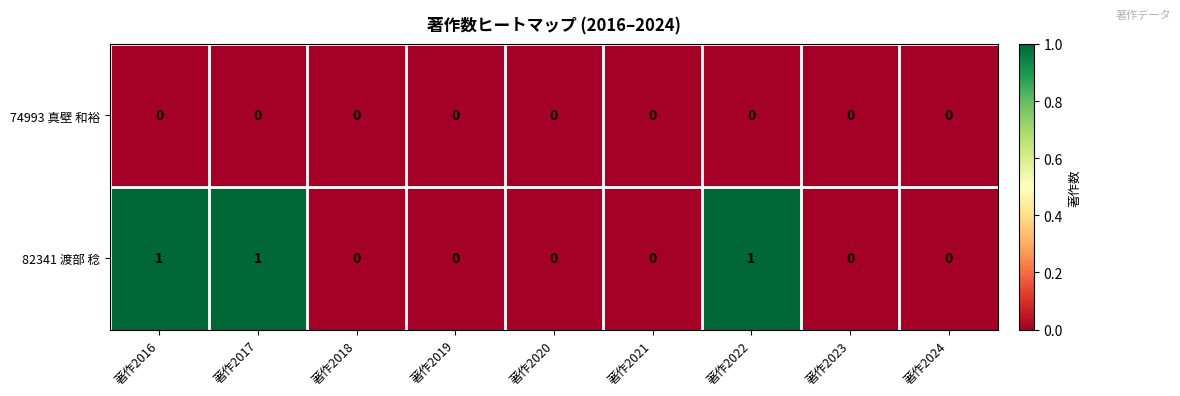

Which series has the largest range (max minus min)?

82341 渡部 稔